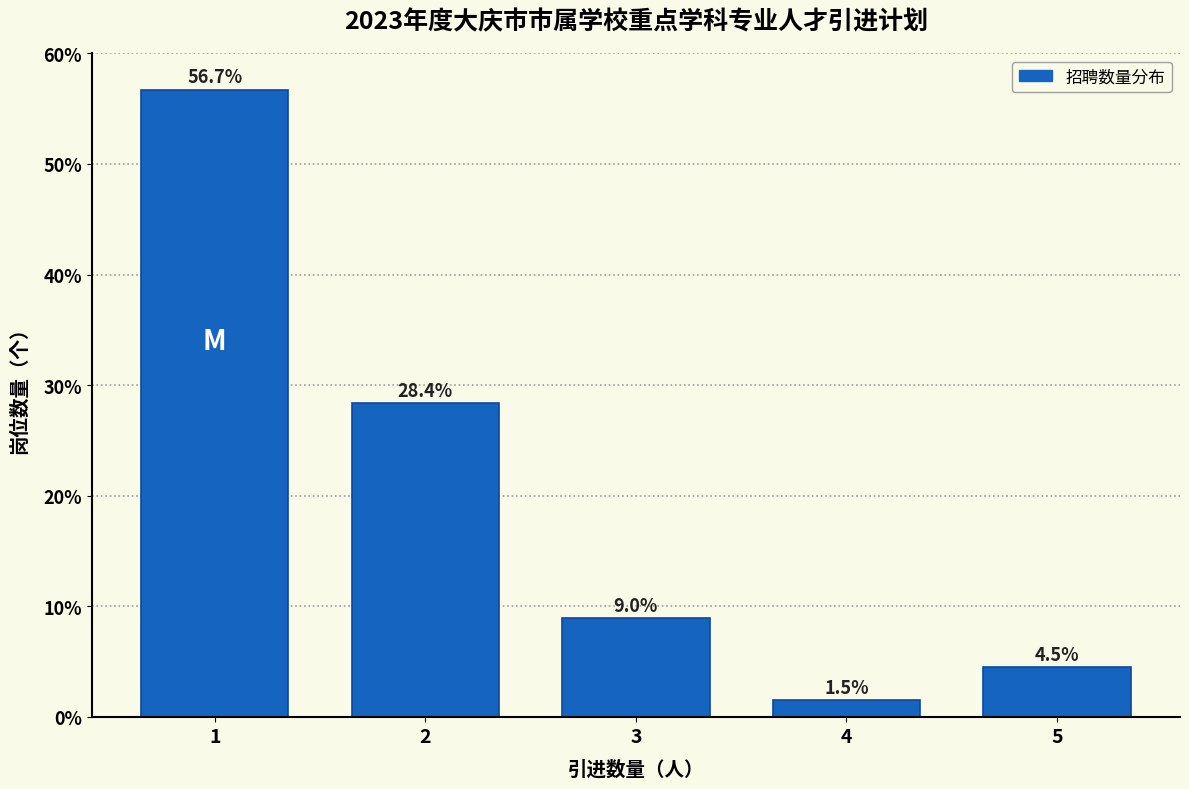

Reading left to right, extract all data points from this chart.

56.7	28.4	9.0	1.5	4.5